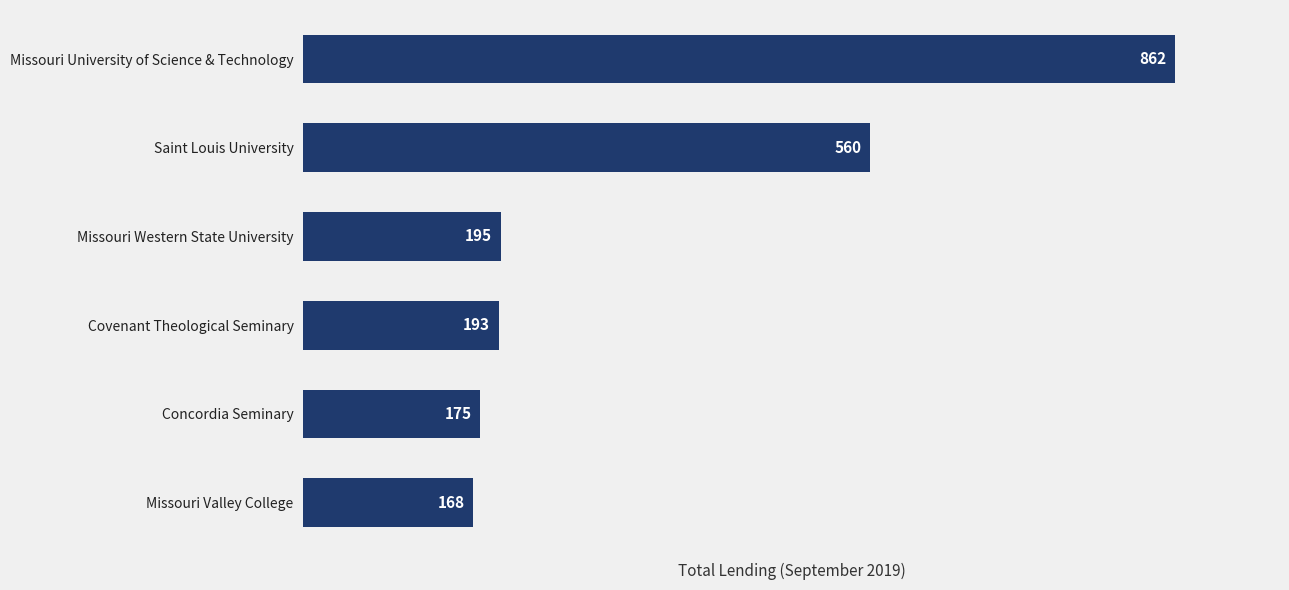

True or false: the data shows 560 at Saint Louis University.

True